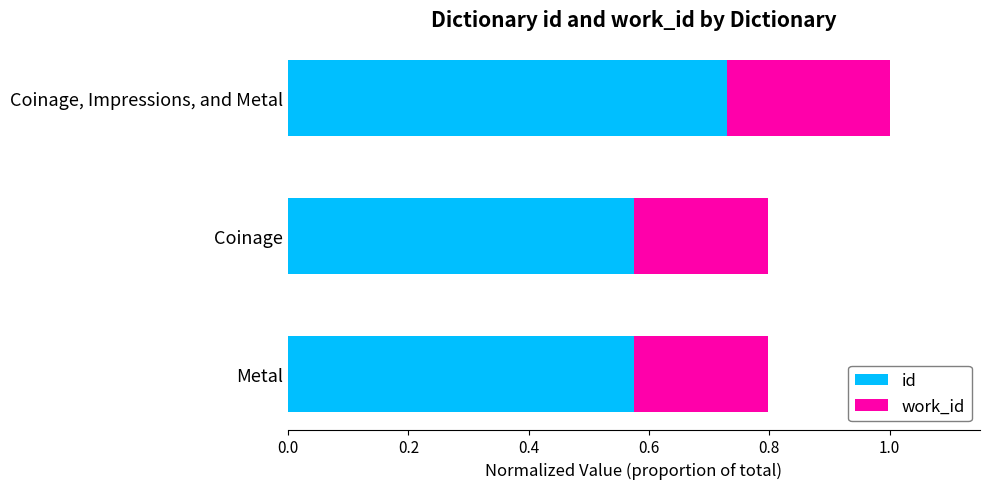

Which series has the widest spread of values?

id